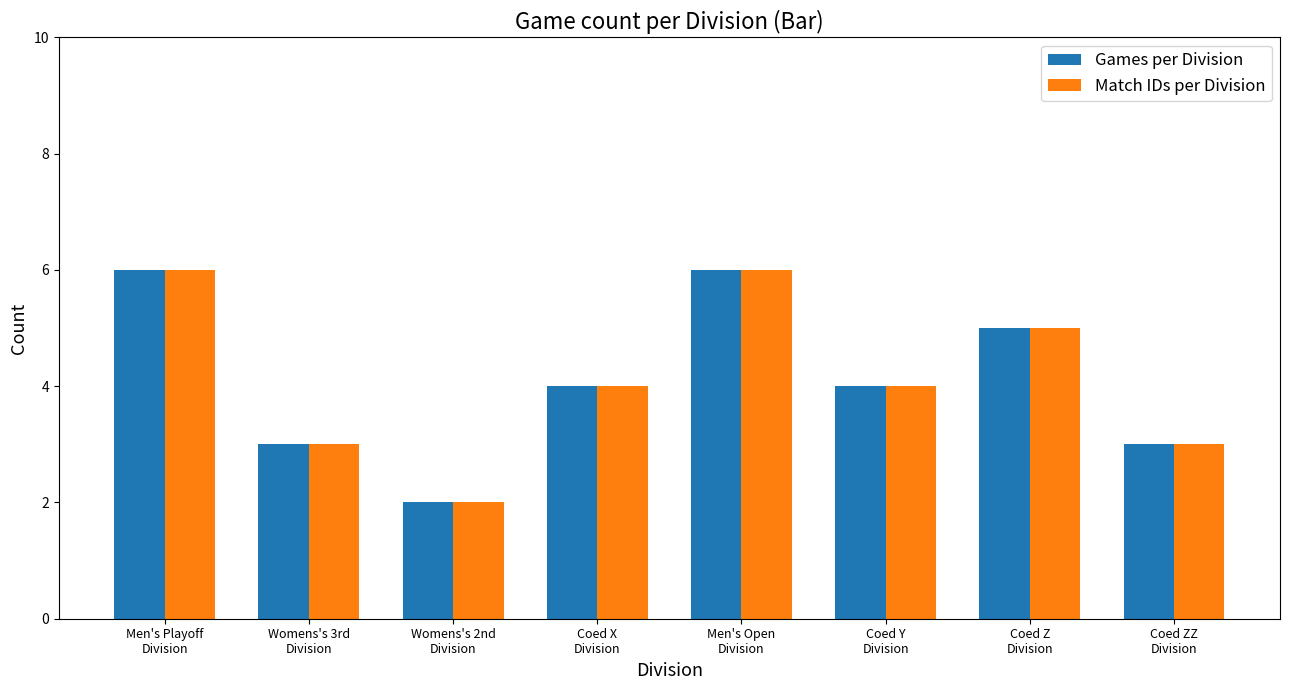

Reading right to left, list all the values displayed in this chart.

Games per Division: Coed ZZ
Division=3	Coed Z
Division=5	Coed Y
Division=4	Men's Open
Division=6	Coed X
Division=4	Womens's 2nd
Division=2	Womens's 3rd
Division=3	Men's Playoff
Division=6
Match IDs per Division: Coed ZZ
Division=3	Coed Z
Division=5	Coed Y
Division=4	Men's Open
Division=6	Coed X
Division=4	Womens's 2nd
Division=2	Womens's 3rd
Division=3	Men's Playoff
Division=6